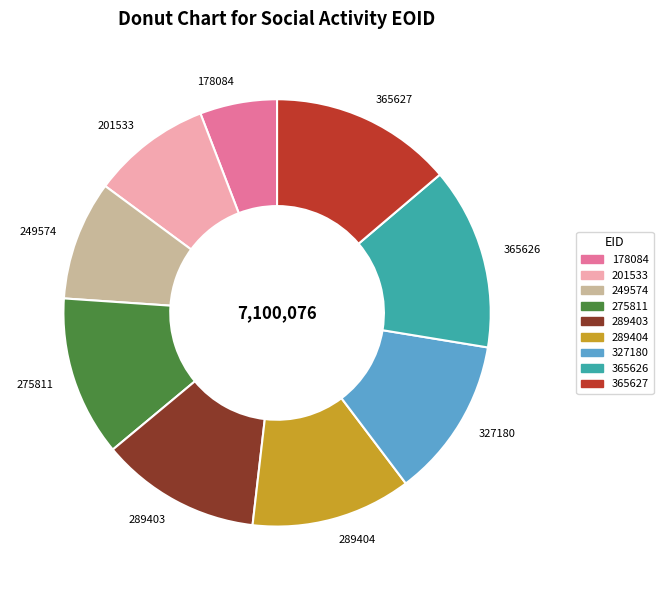

Is it true that 289404 is 1% of the pie?

False